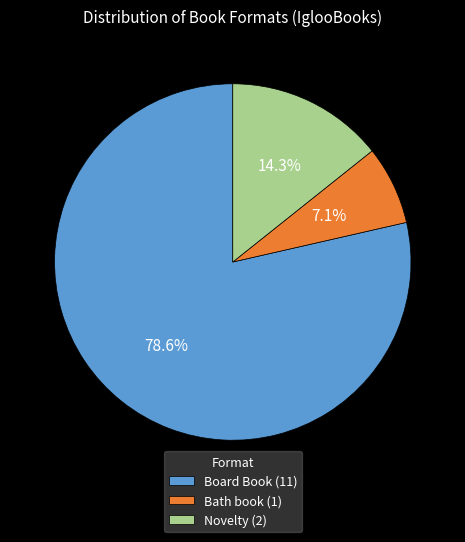

Which slice represents more than half of the pie?

Board Book